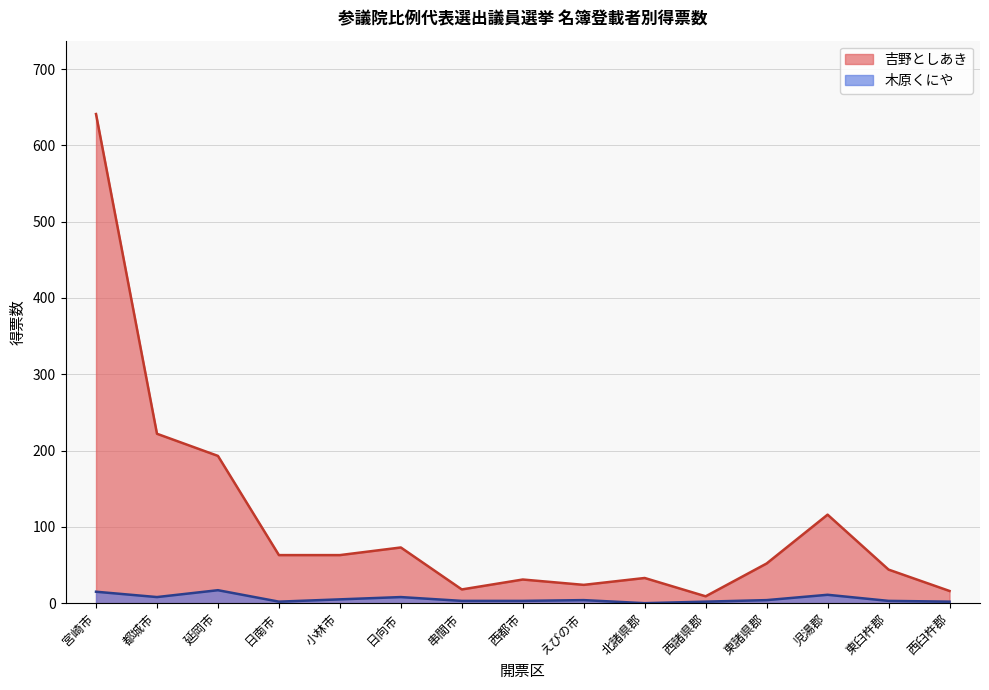

True or false: 木原くにや has more than 2 interior local peaks.

True